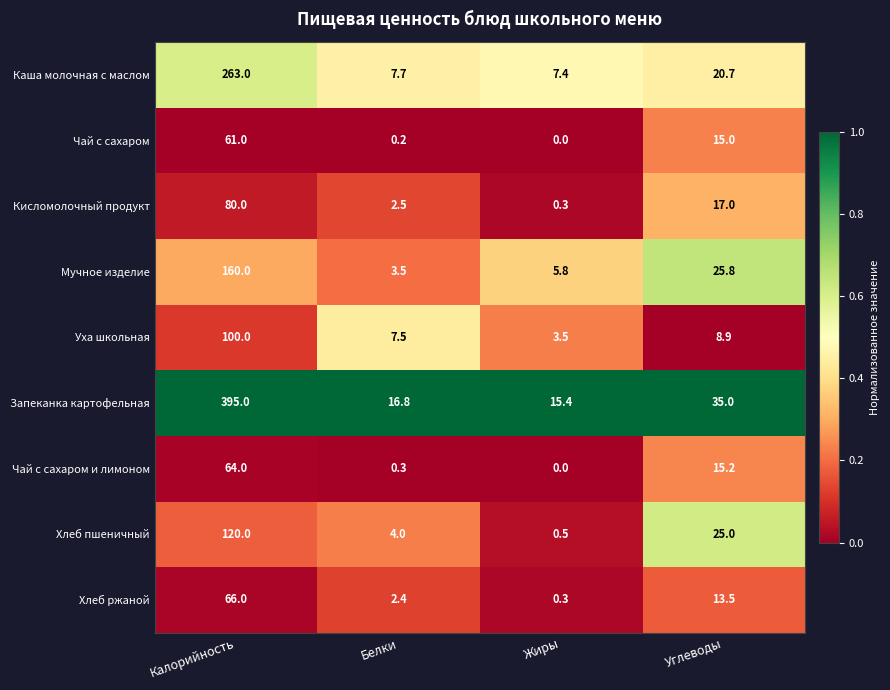

Is the value of Чай с сахаром at Углеводы greater than the value of Запеканка картофельная at Белки?

No